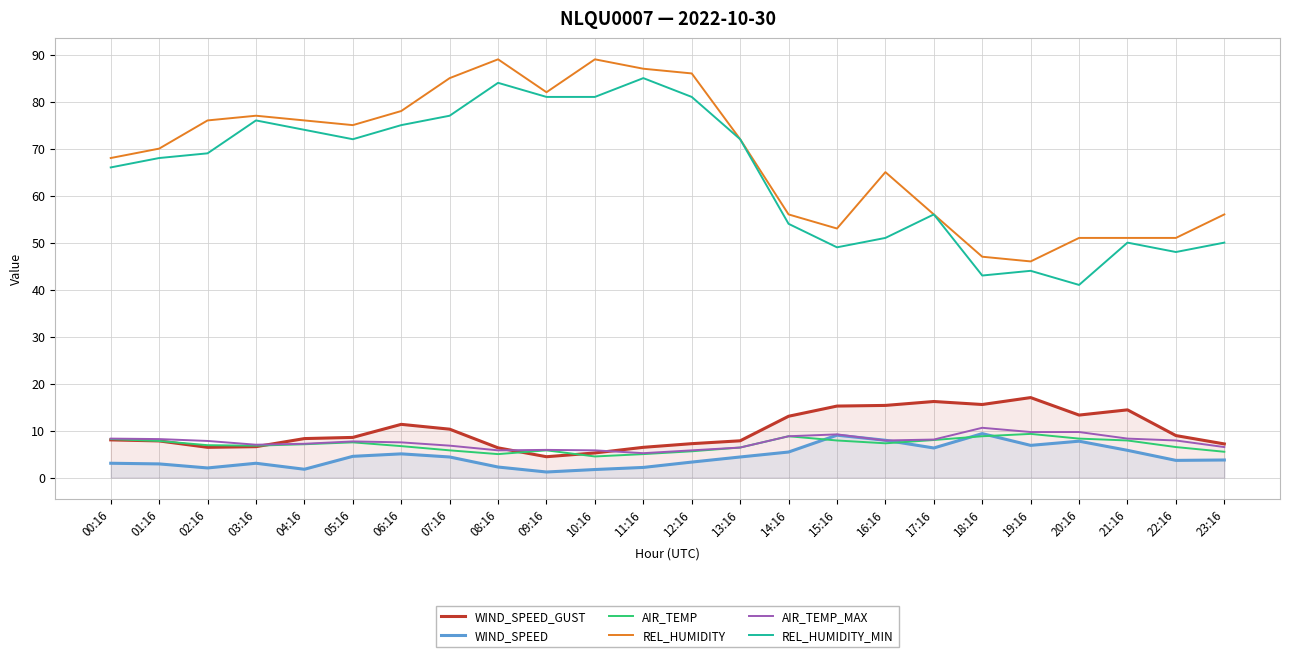

In REL_HUMIDITY, how many points are lower than both neighbors (excluding endpoints)?

4